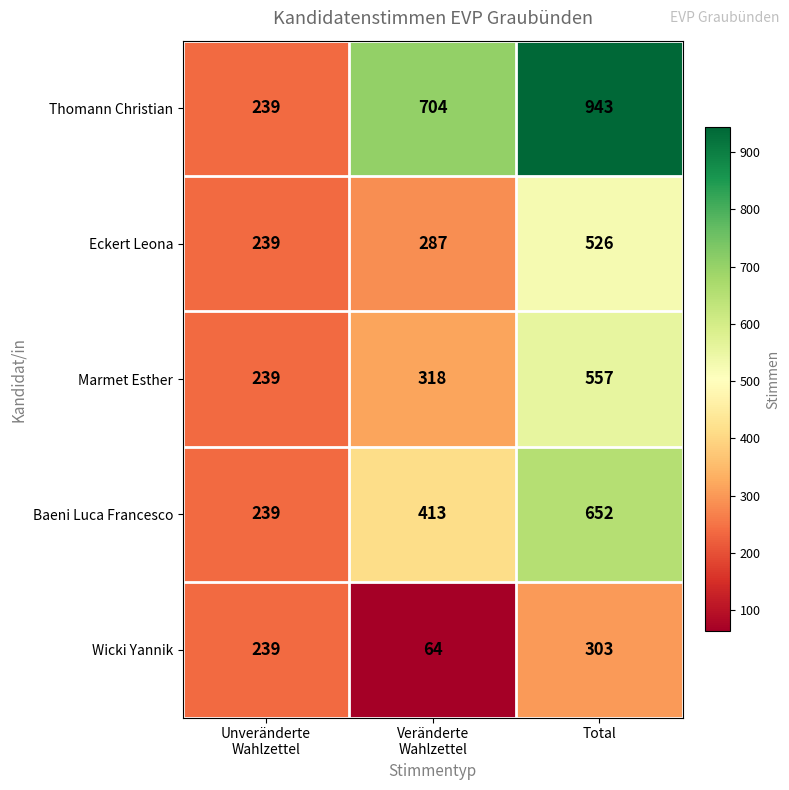

How many series are shown in this chart?

5